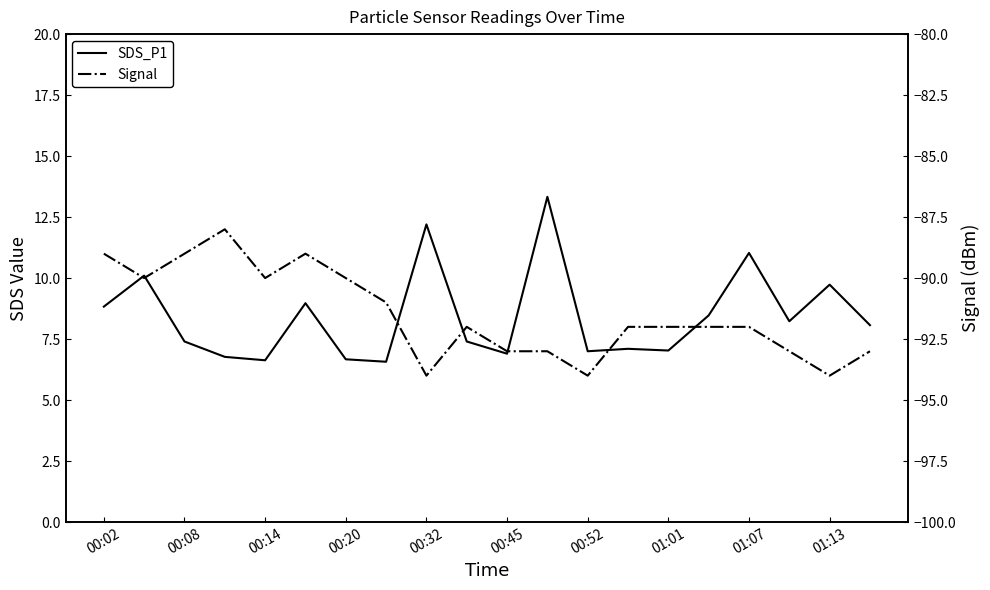

What is the minimum value shown in the chart?

-94.0